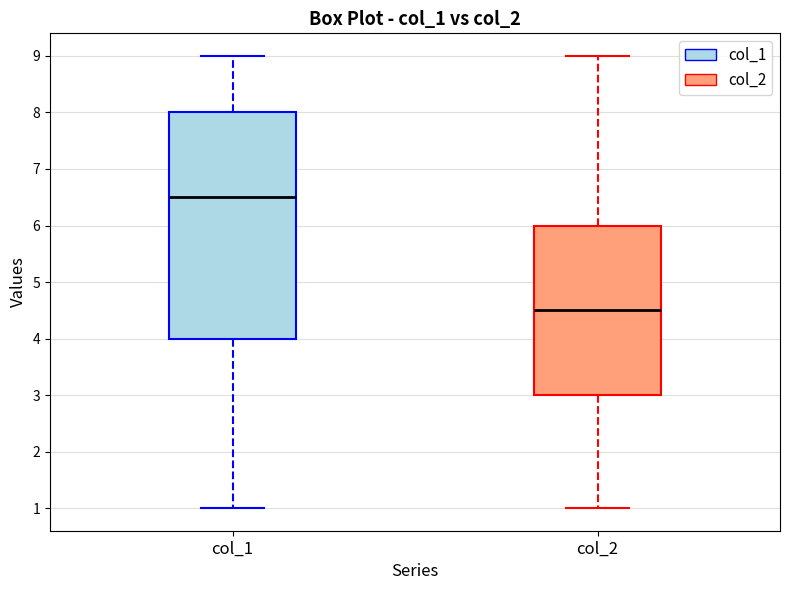

Which box is the tallest, from its lower edge to its upper edge?

col_1